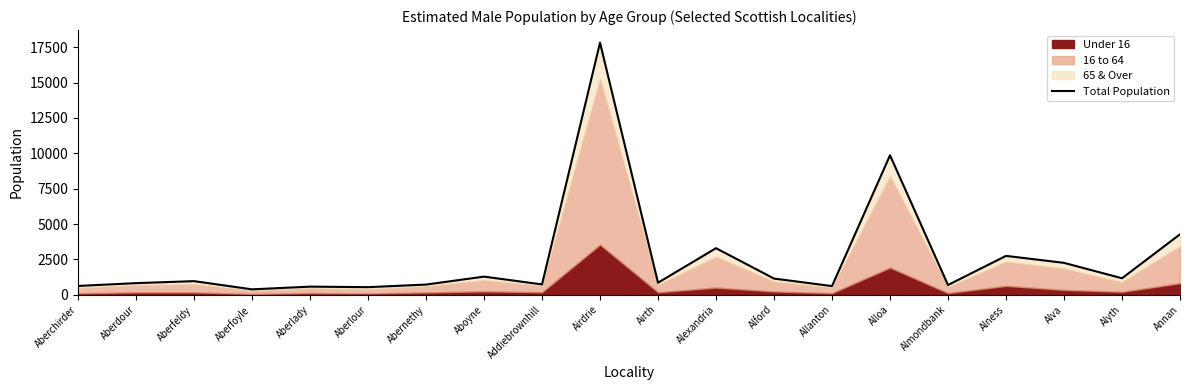

Reading left to right, extract all data points from this chart.

Aberchirder=619	Aberdour=816	Aberfeldy=958	Aberfoyle=378	Aberlady=569	Aberlour=532	Abernethy=715	Aboyne=1278	Addiebrownhill=727	Airdrie=17828	Airth=845	Alexandria=3290	Alford=1141	Allanton=608	Alloa=9861	Almondbank=685	Alness=2745	Alva=2252	Alyth=1162	Annan=4273